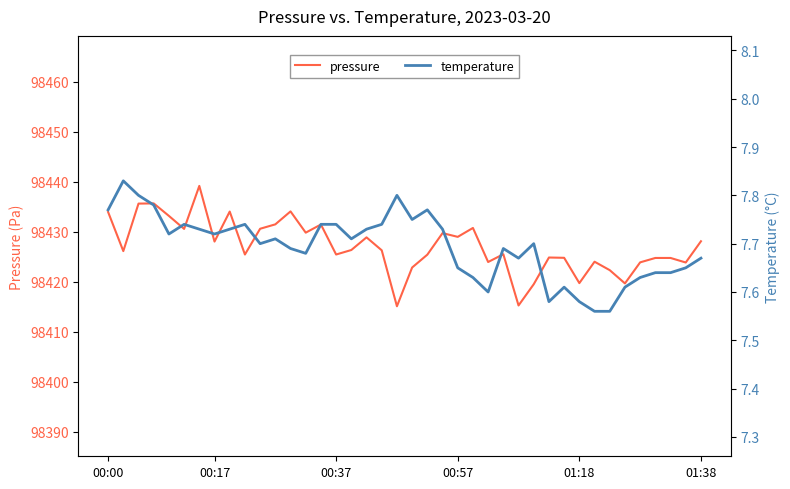

True or false: temperature and pressure cross at least once.

False